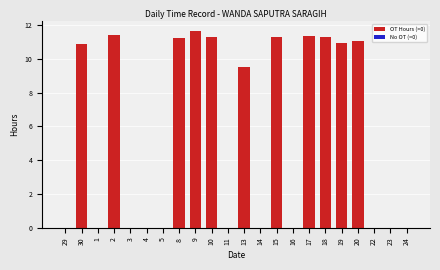

Which has a higher value, 20 or 1?

20